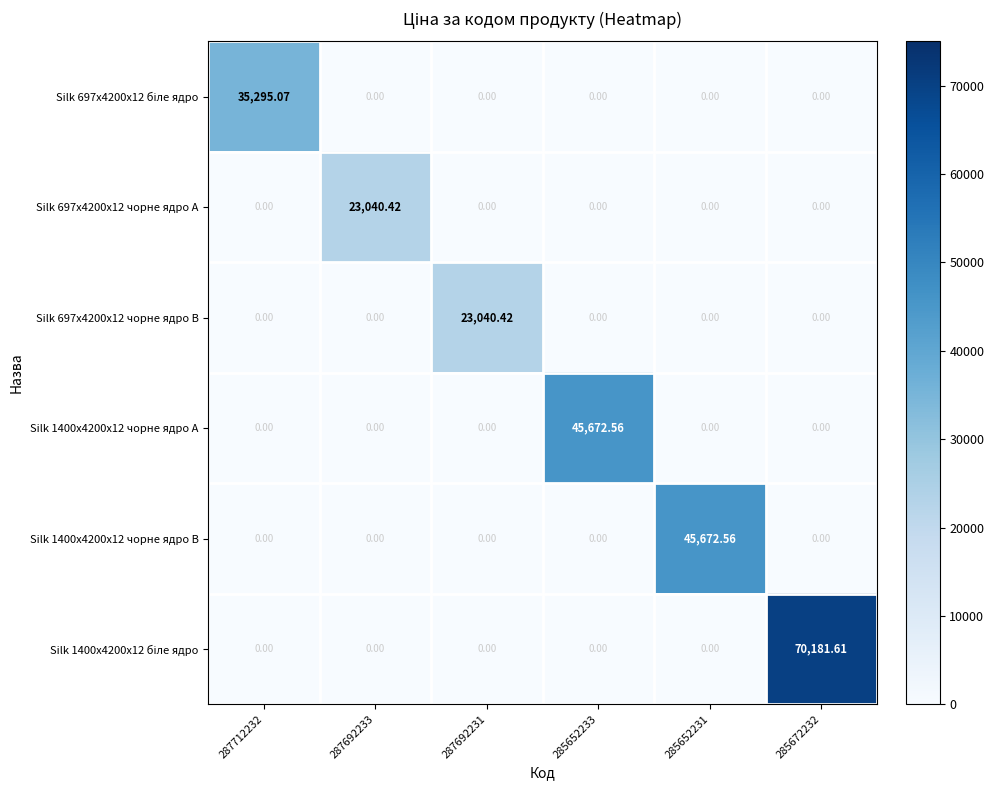

How many values in Silk 697x4200x12 чорне ядро A are above zero?

1